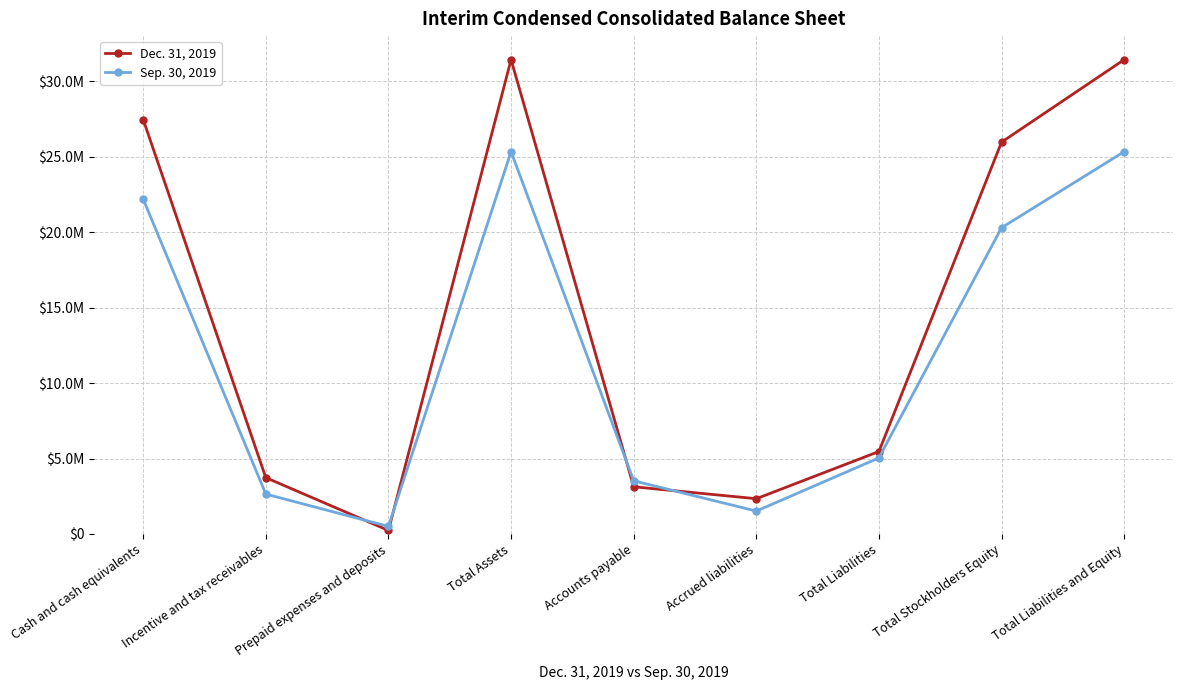

Reading left to right, transcribe all the data shown in this chart.

Dec. 31, 2019: Cash and cash equivalents=27458423	Incentive and tax receivables=3730672	Prepaid expenses and deposits=234972	Total Assets=31424067	Accounts payable=3127498	Accrued liabilities=2336419	Total Liabilities=5463917	Total Stockholders Equity=25960150	Total Liabilities and Equity=31424067
Sep. 30, 2019: Cash and cash equivalents=22185630	Incentive and tax receivables=2642745	Prepaid expenses and deposits=500998	Total Assets=25329373	Accounts payable=3523332	Accrued liabilities=1516342	Total Liabilities=5039674	Total Stockholders Equity=20289699	Total Liabilities and Equity=25329373